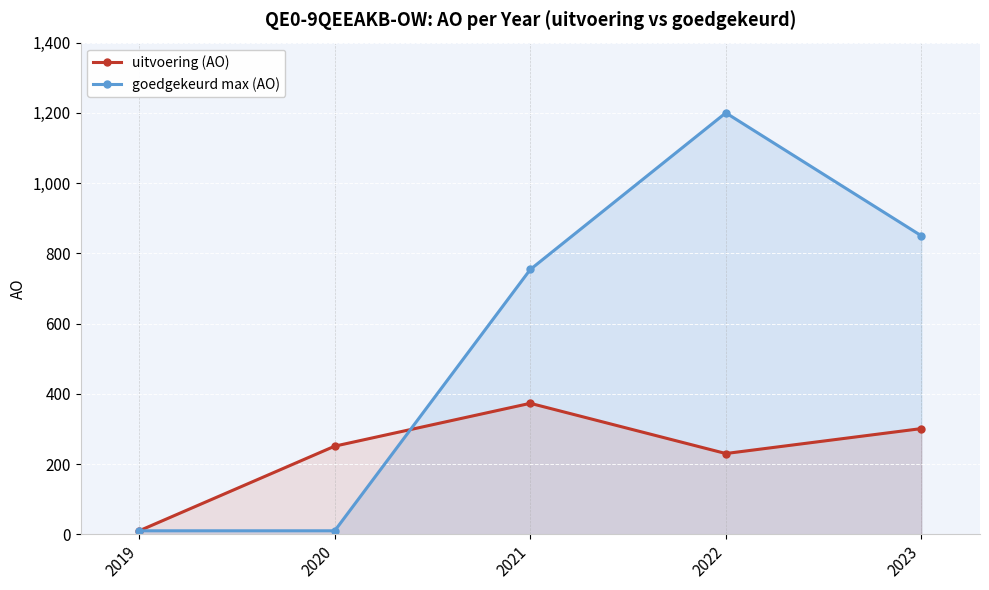

At 2020, list the series in order from largest to smallest.

uitvoering (AO), goedgekeurd max (AO)